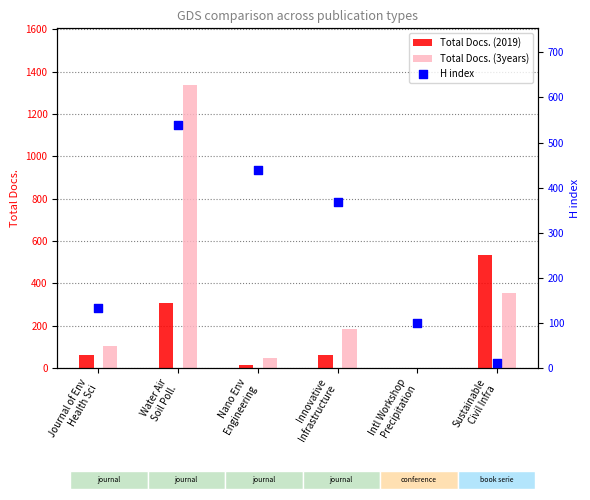

Is the value of Total Docs. (2019) at Journal of Env
Health Sci greater than the value of H index at Sustainable
Civil Infra?

Yes